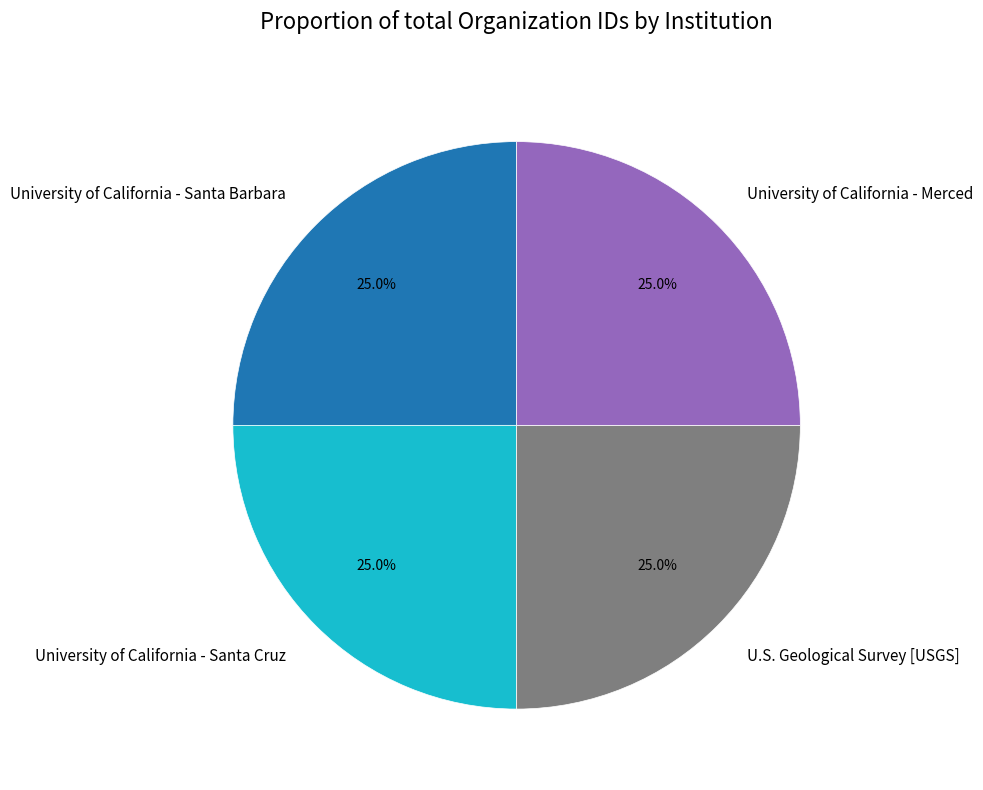

To the nearest percent, what portion does U.S. Geological Survey [USGS] represent?

25%